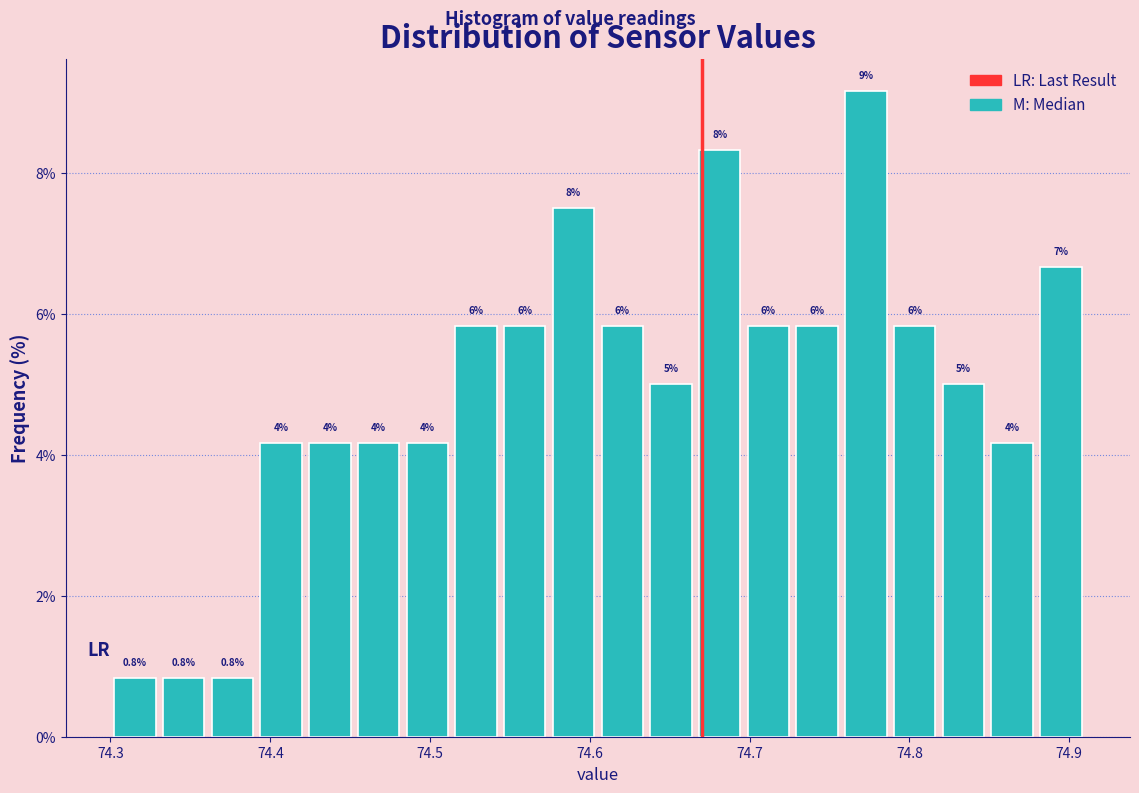

Around what value on the x-axis is the tallest bar? Give the approximate position of its centre, as read against the axis.

74.77